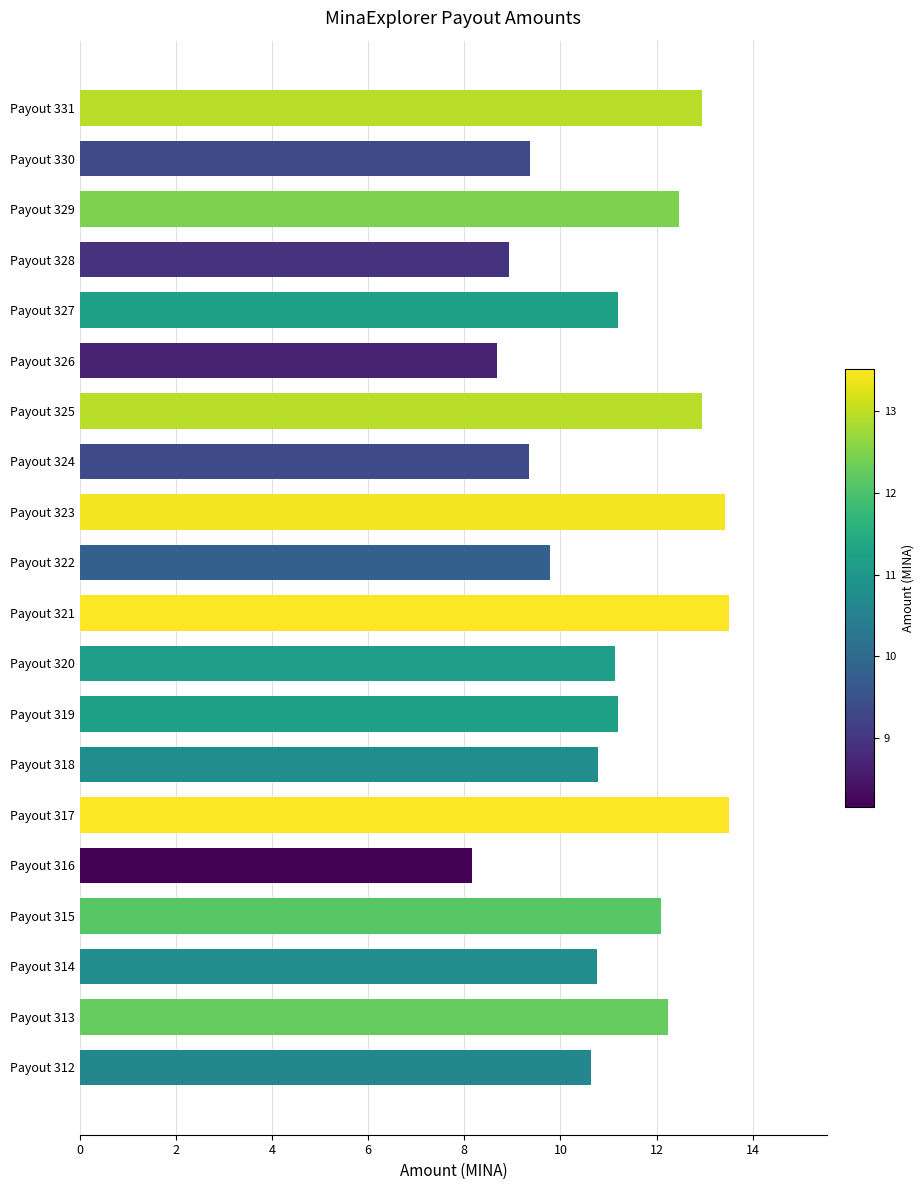

What is the greatest value displayed?

13.5